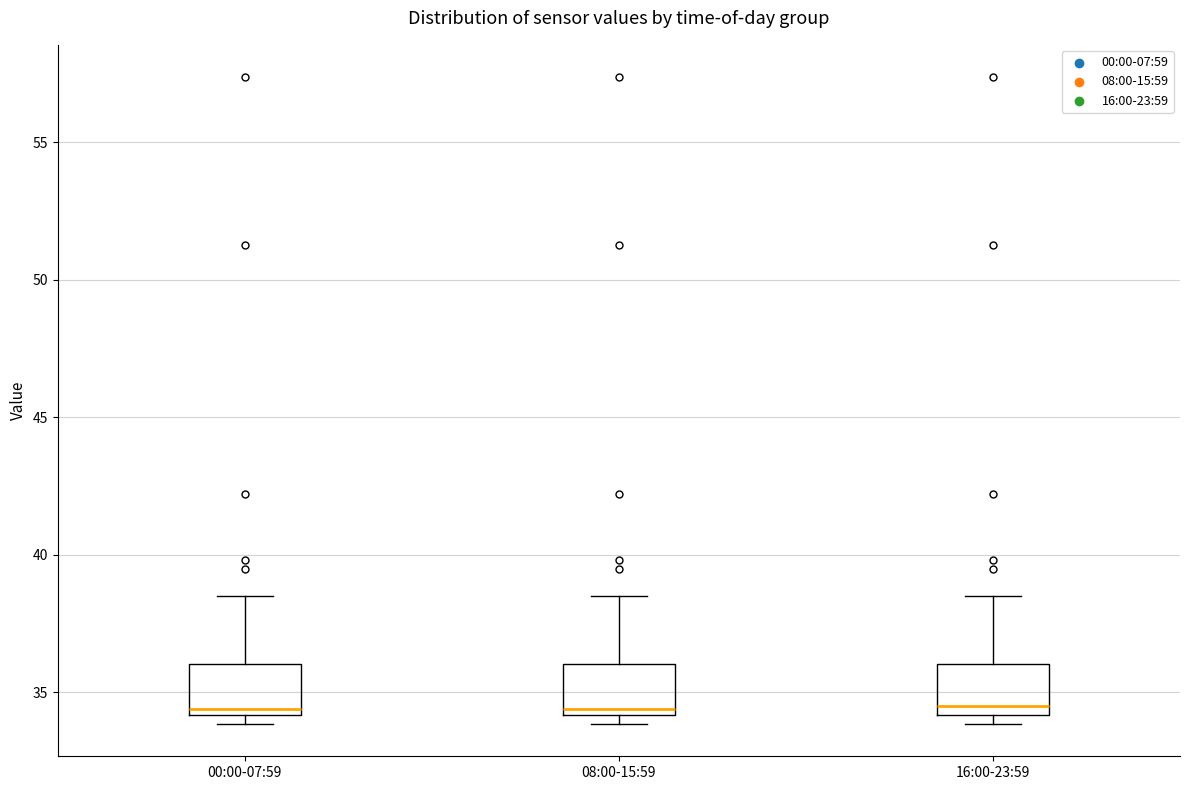

Reading left to right, transcribe this box plot: for each box, give where its median line is, the range the box spans, and where its two whiskers end, as read against the y-axis. The values are not printed on the chart, so give them approximately, as read against the axis.

00:00-07:59: median 34.5, box 34.0 to 36.0, whiskers 34.0 (just below the box's lower edge) to 38.5
08:00-15:59: median 34.5, box 34.0 to 36.0, whiskers 34.0 (just below the box's lower edge) to 38.5
16:00-23:59: median 34.5, box 34.0 to 36.0, whiskers 34.0 (just below the box's lower edge) to 38.5